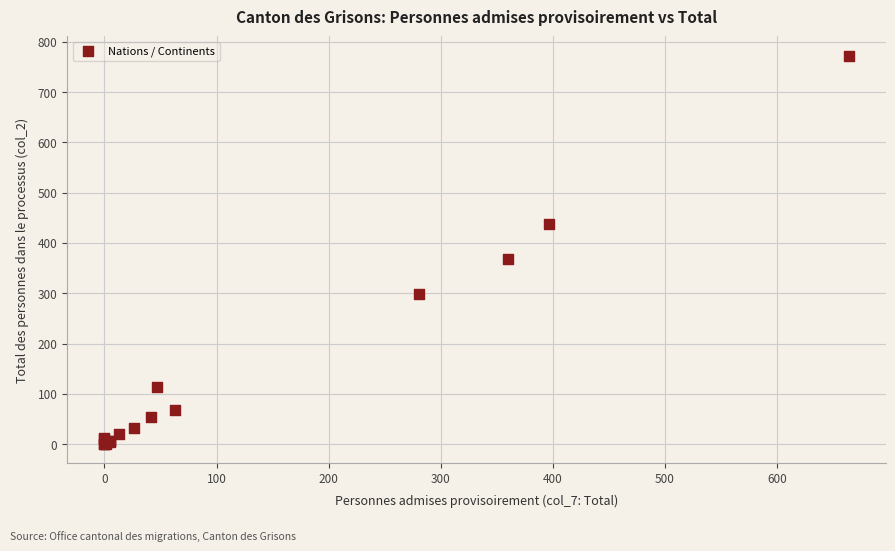

What Y value in the scatter plot is closest to 386?

369